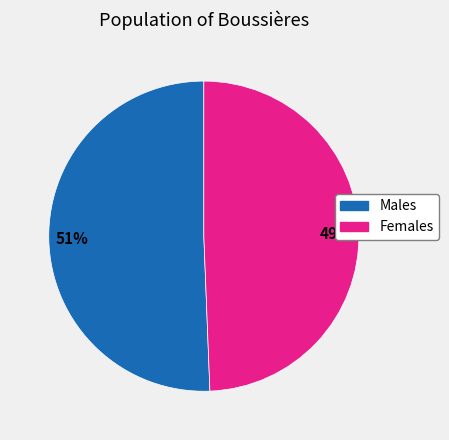

To the nearest percent, what is the average slice percentage?

50%